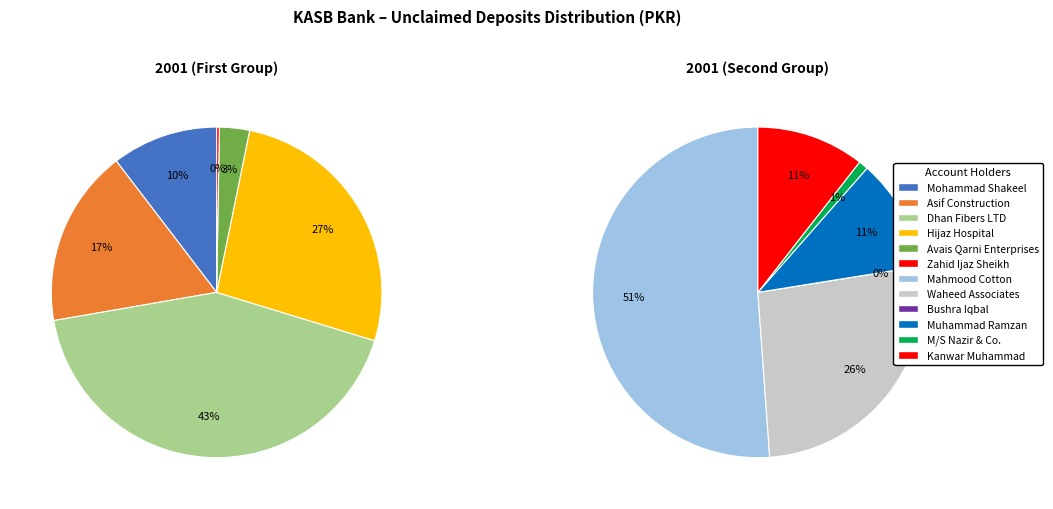

Combined, what portion of the pie is Kanwar Muhammad and Zahid Ijaz Sheikh?

5.1%